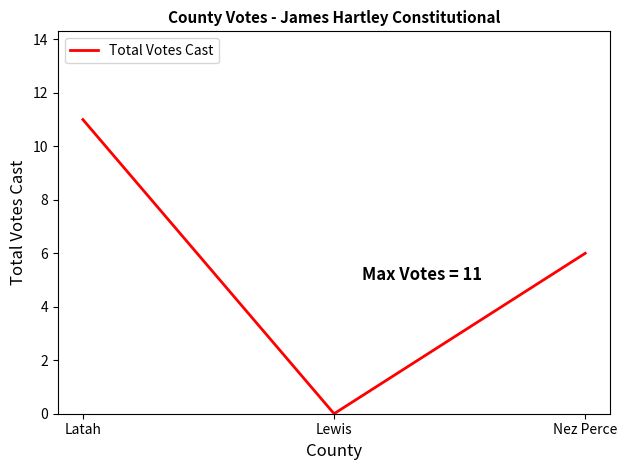

Reading right to left, transcribe all the data shown in this chart.

6	0	11